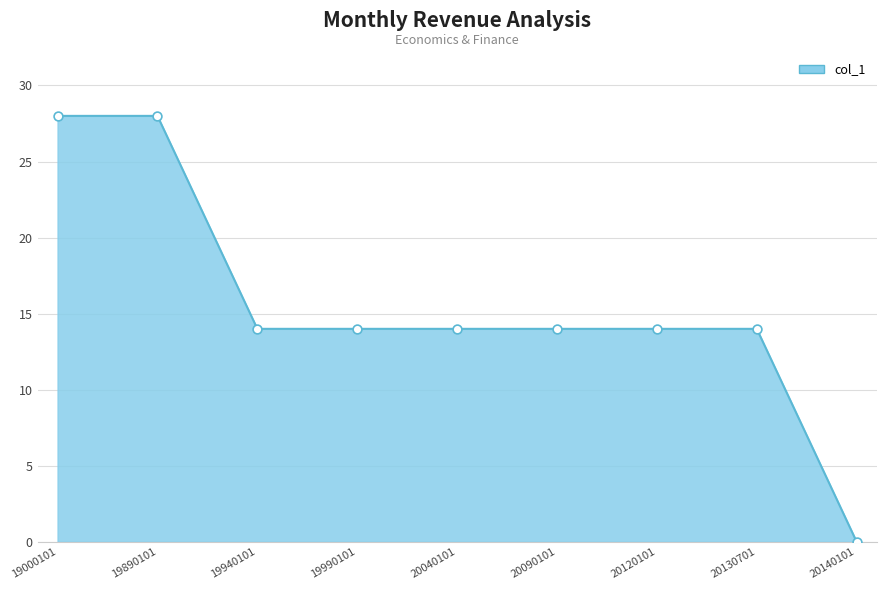

Approximately how many times larger is the value at 20130701 compared to 19940101?

1.0